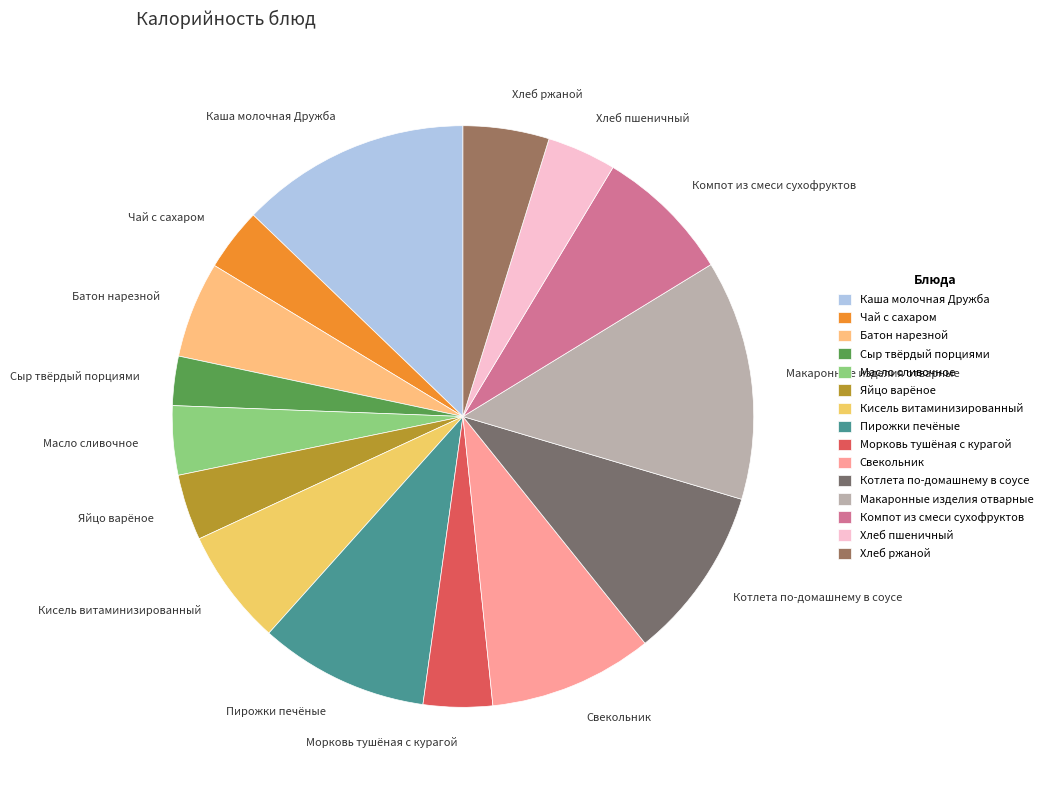

Which category has the smallest portion of the pie?

Сыр твёрдый порциями